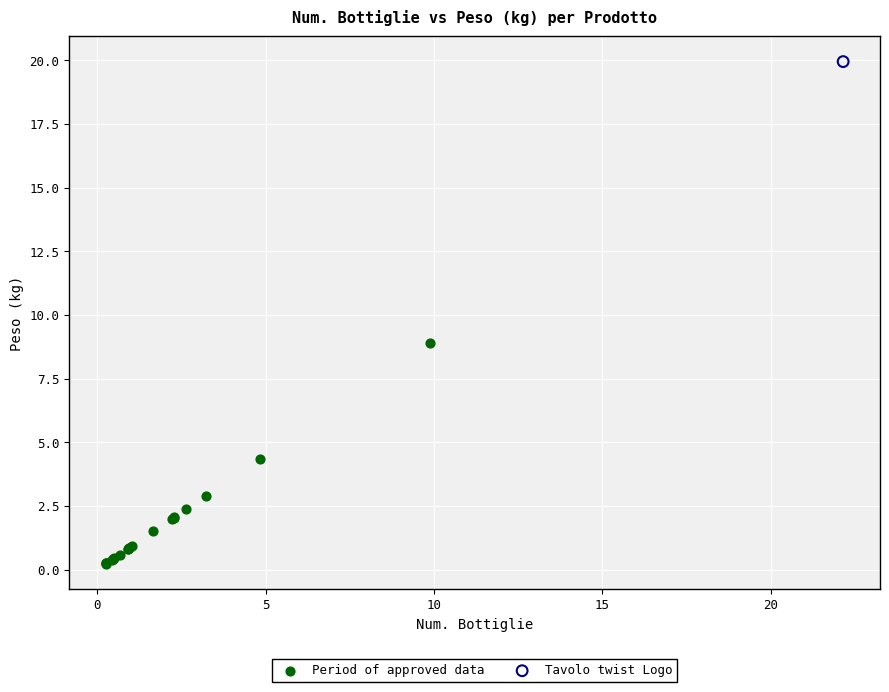

What are all the series names shown in the legend?

Period of approved data, Tavolo twist Logo